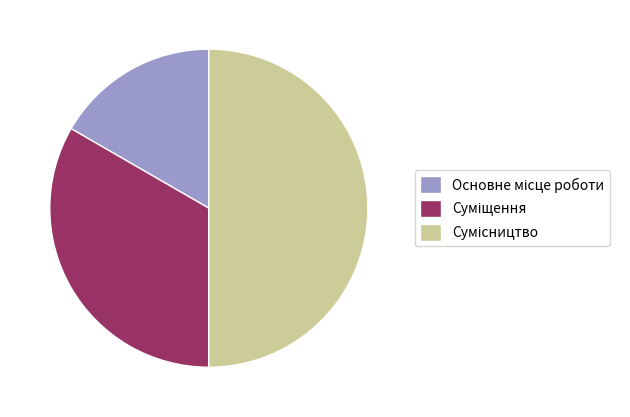

Which category has the smallest portion of the pie?

Основне місце роботи